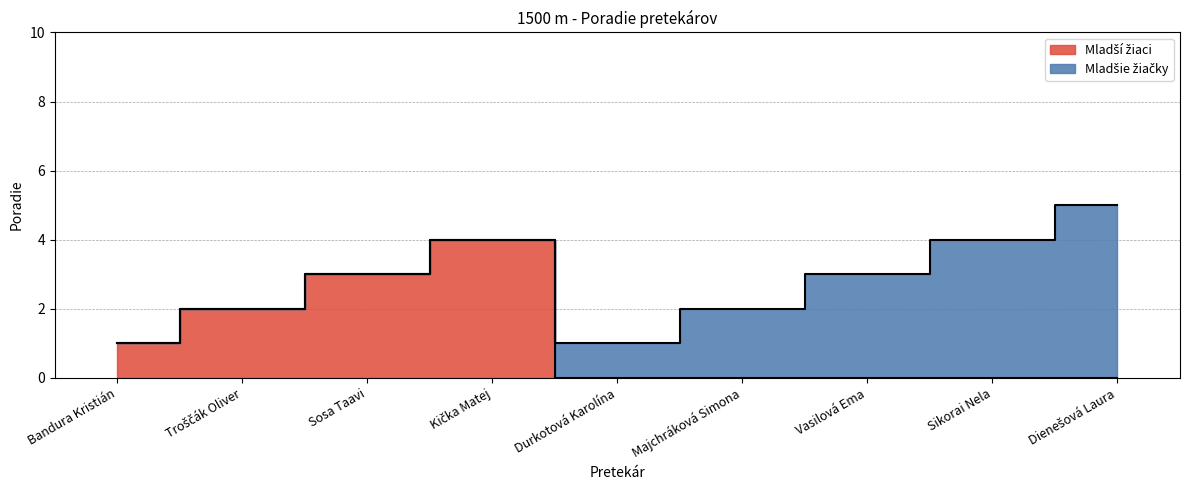

How many lines are shown in the chart?

1